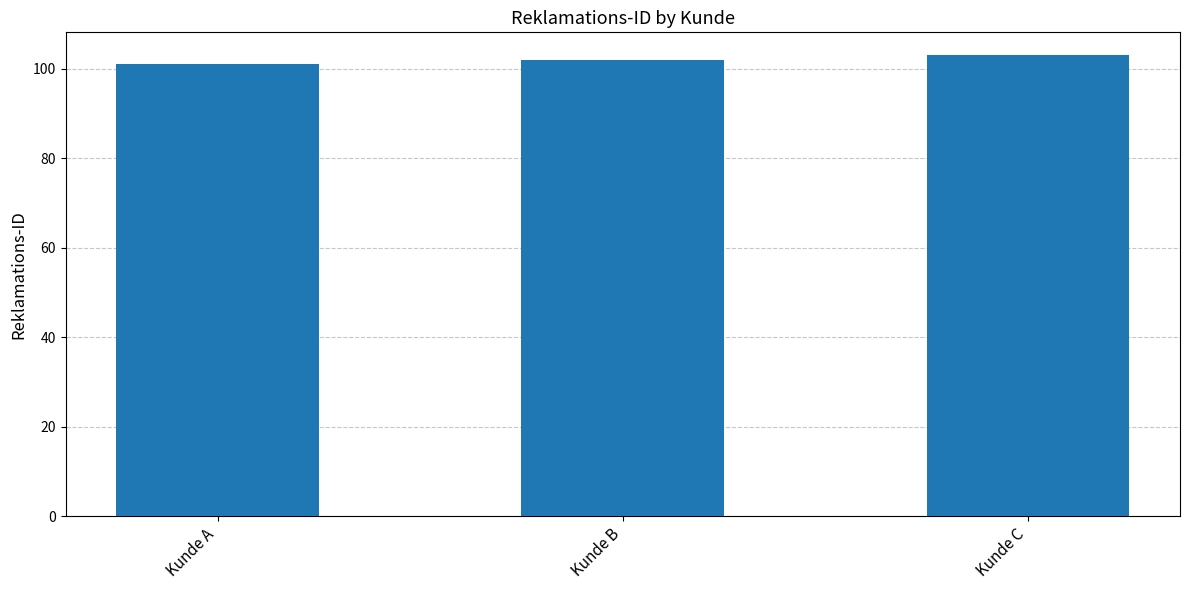

What is the value of the 1st bar from the left?

101